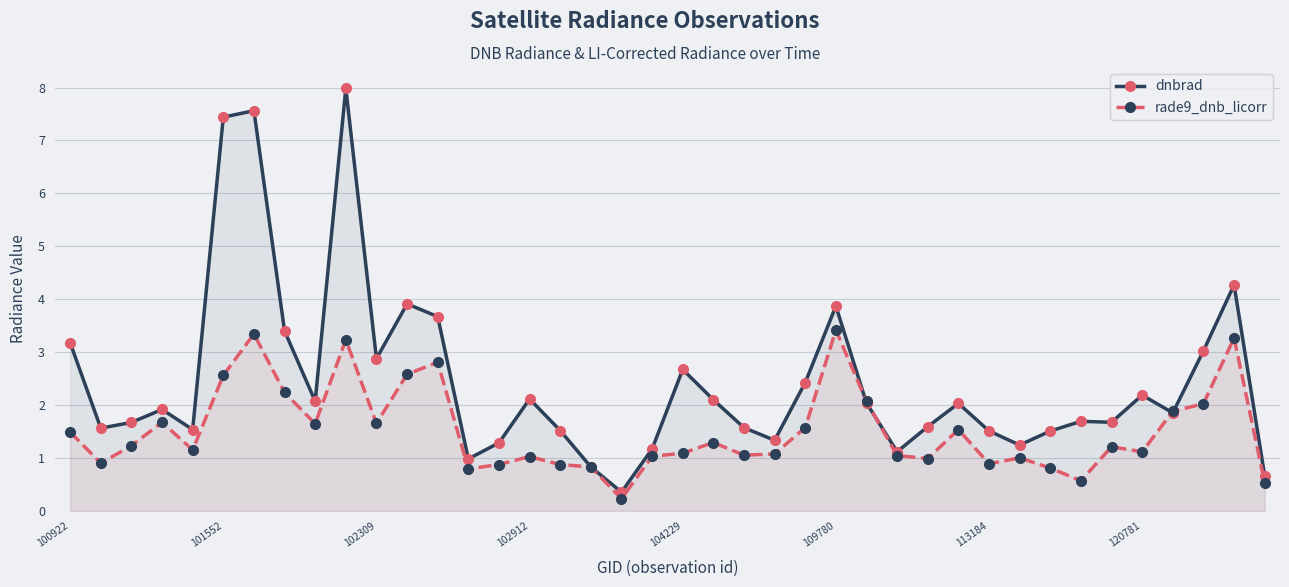

Read the dnbrad value at 102912.

2.1